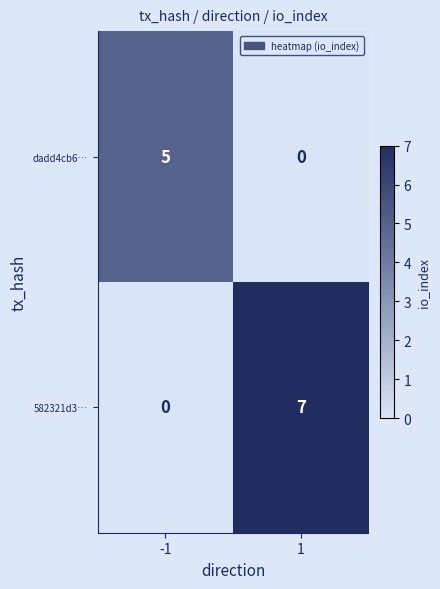

Rank the series by their maximum value, from lowest to highest.

dadd4cb6…, 582321d3…